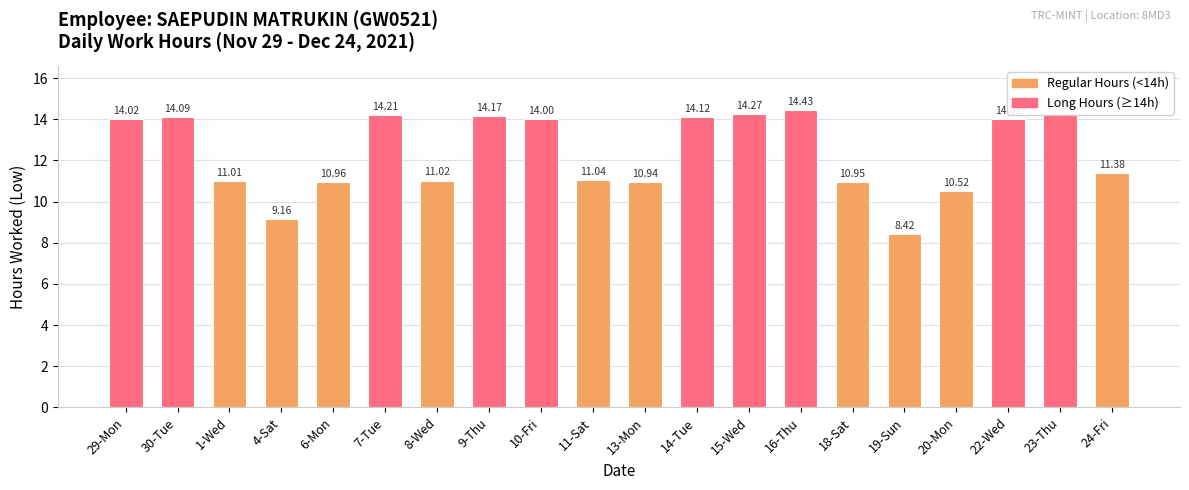

How many categories are shown in the chart?

20